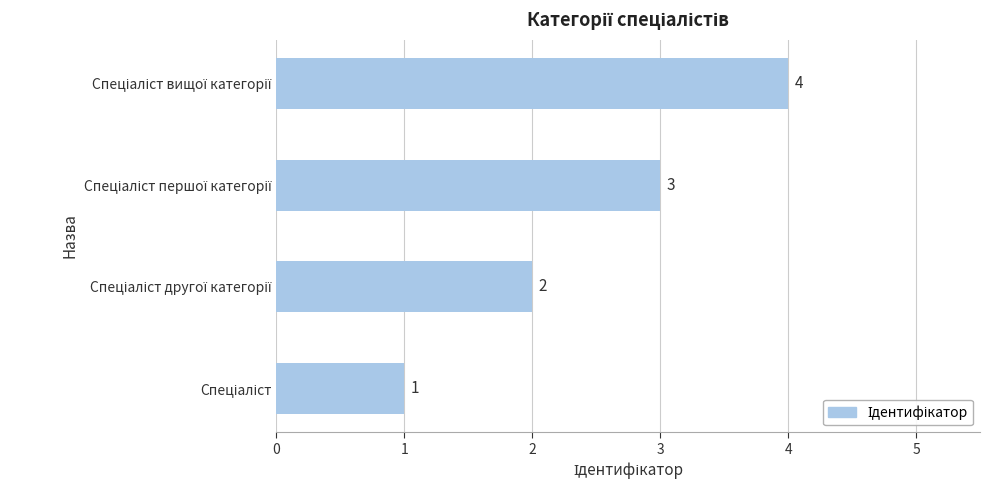

Count the values in the range 2 to 4.

3